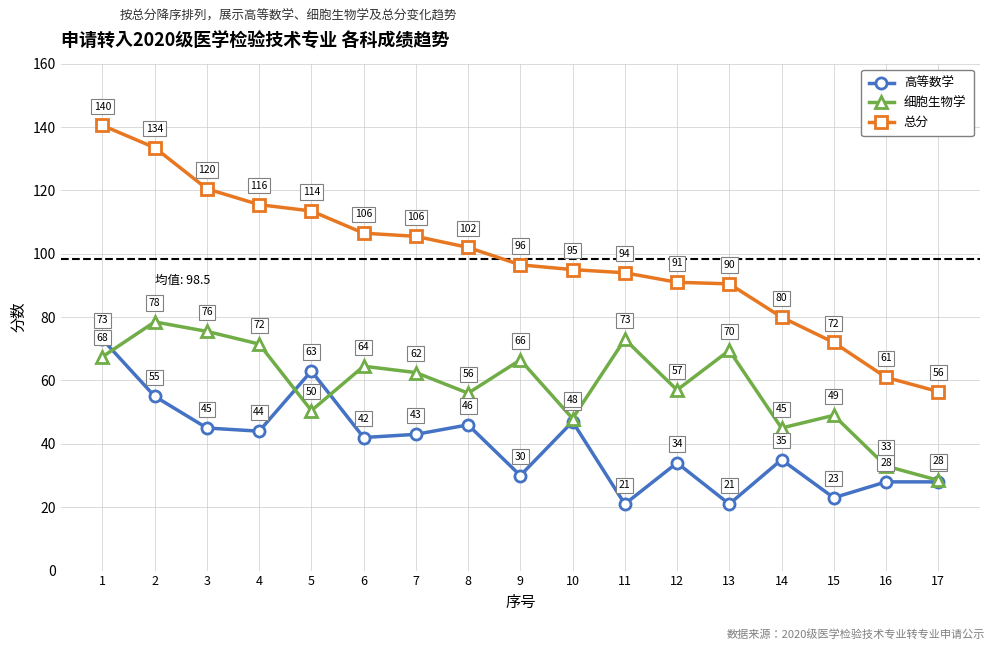

Which category has the lowest value in the 总分 series?

17